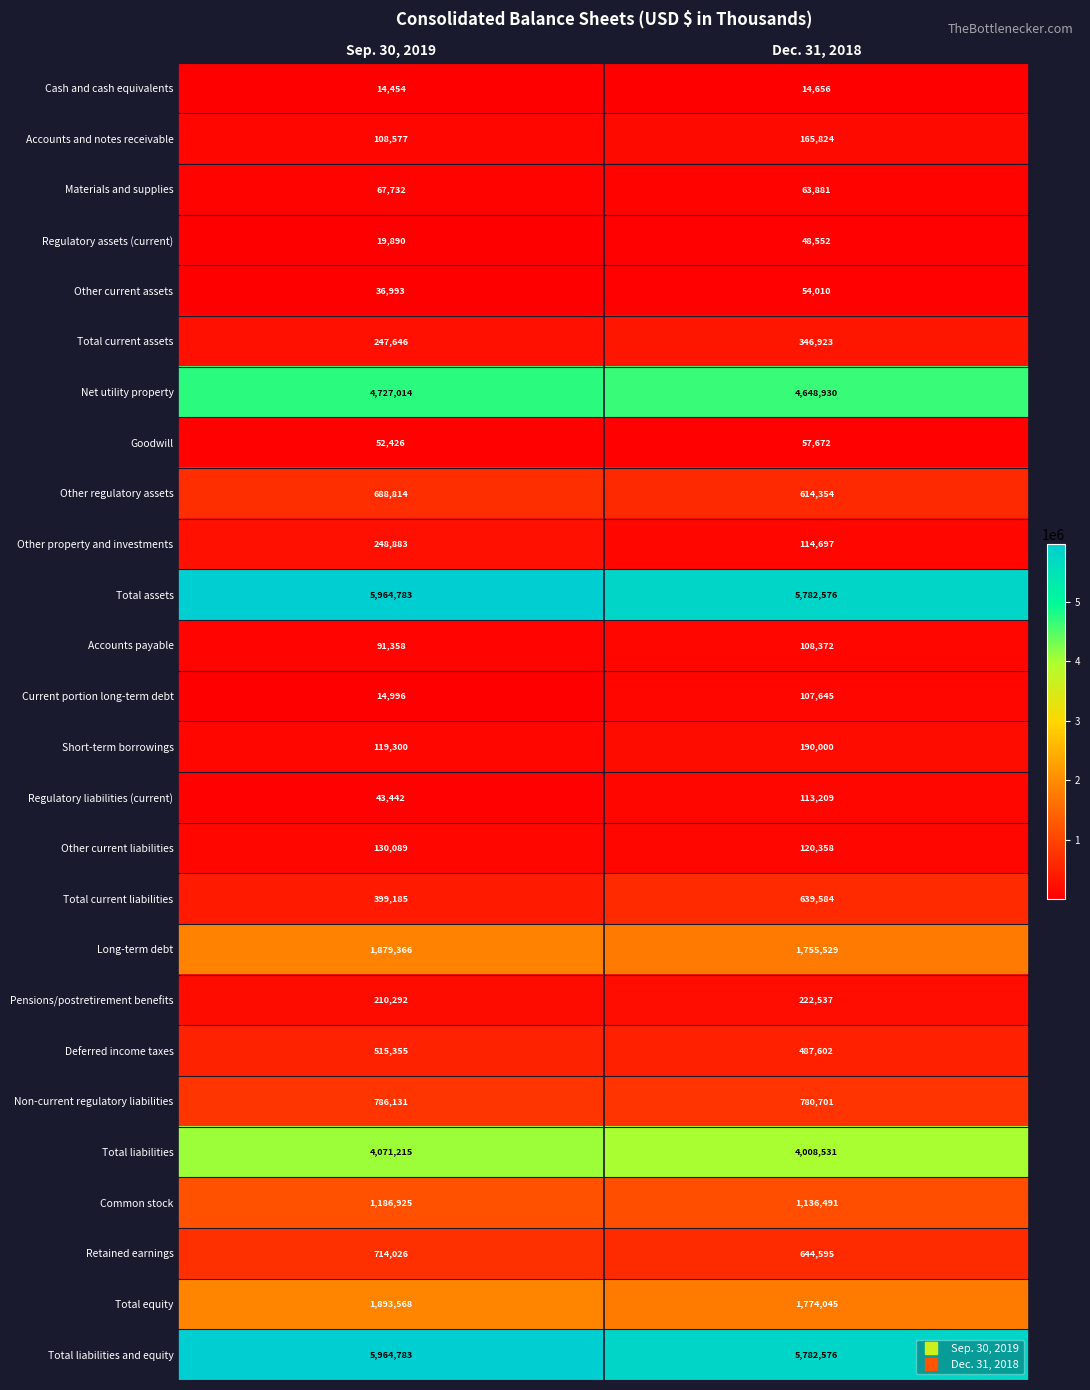

At which label does Total equity reach its peak?

Sep. 30, 2019